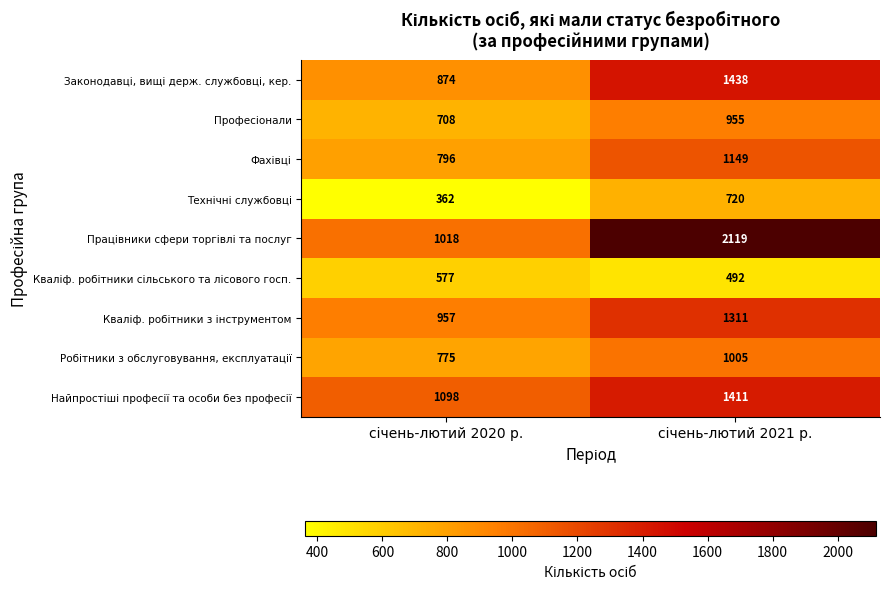

What is the maximum value shown in the chart?

2119